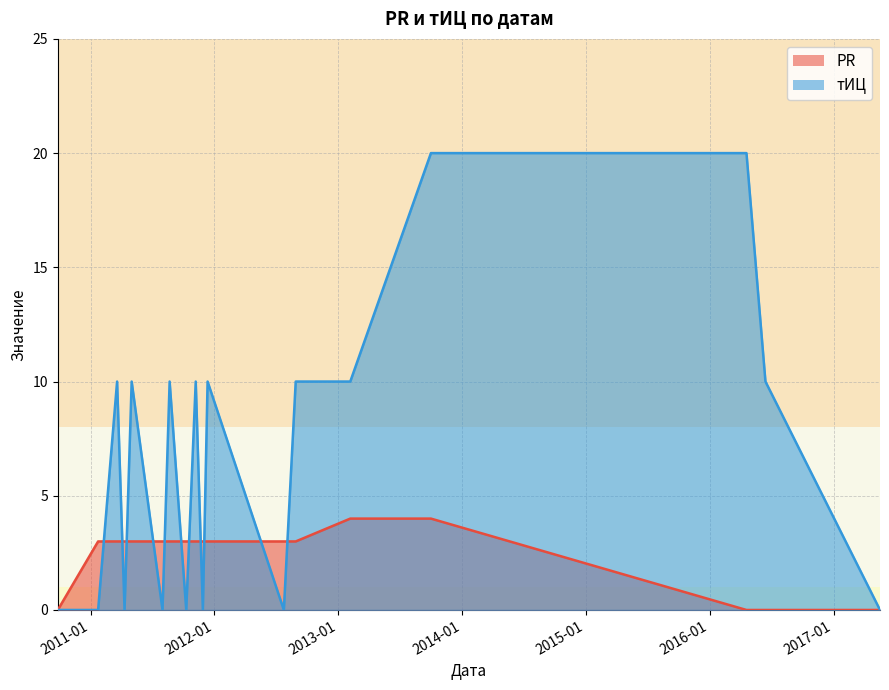

Is it true that PR equals 2 at 2016-06-14?

False